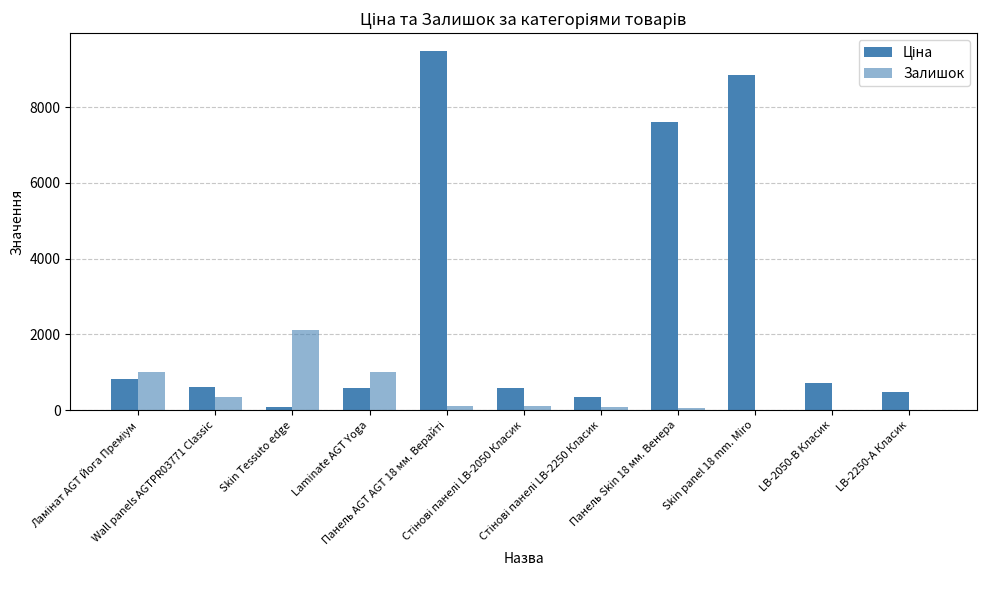

At which label is Ціна closest to 4782?

Панель Skin 18 мм. Венера